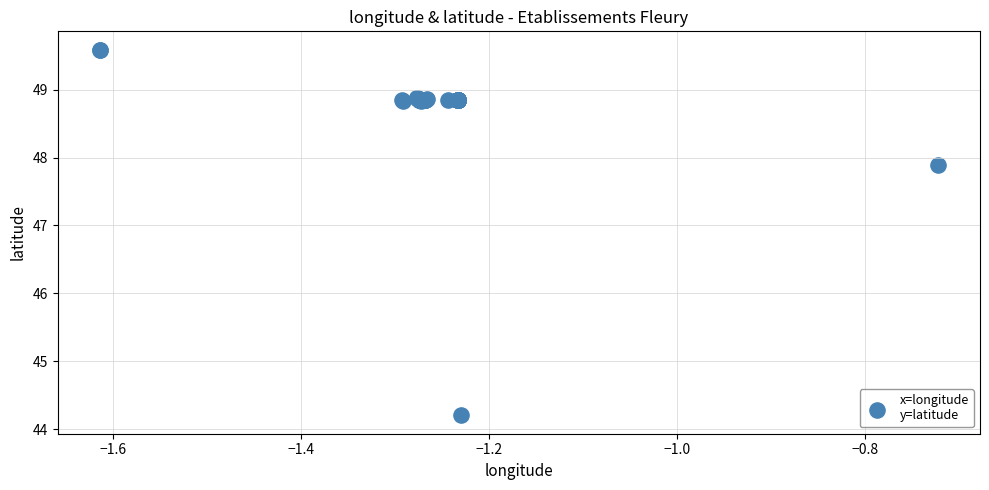

What Y value in the scatter plot is closest to 46?

44.2